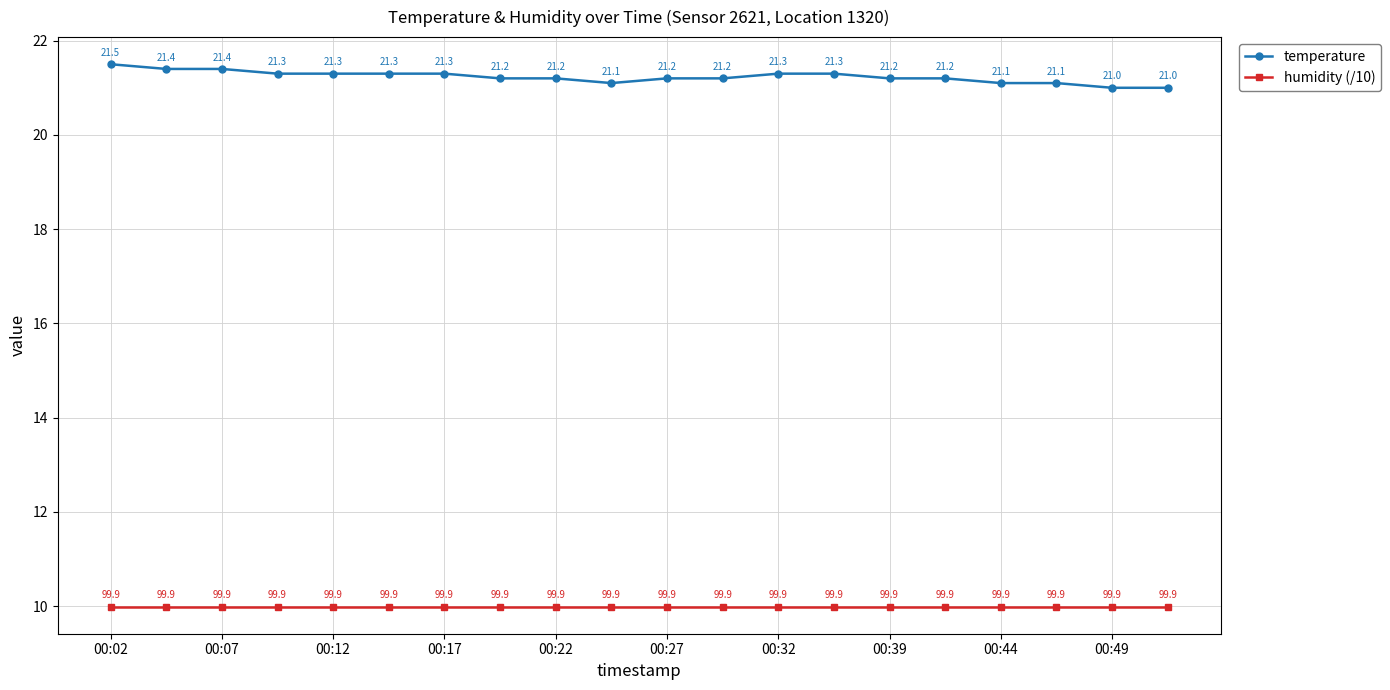

What is the maximum value shown in the chart?

21.5